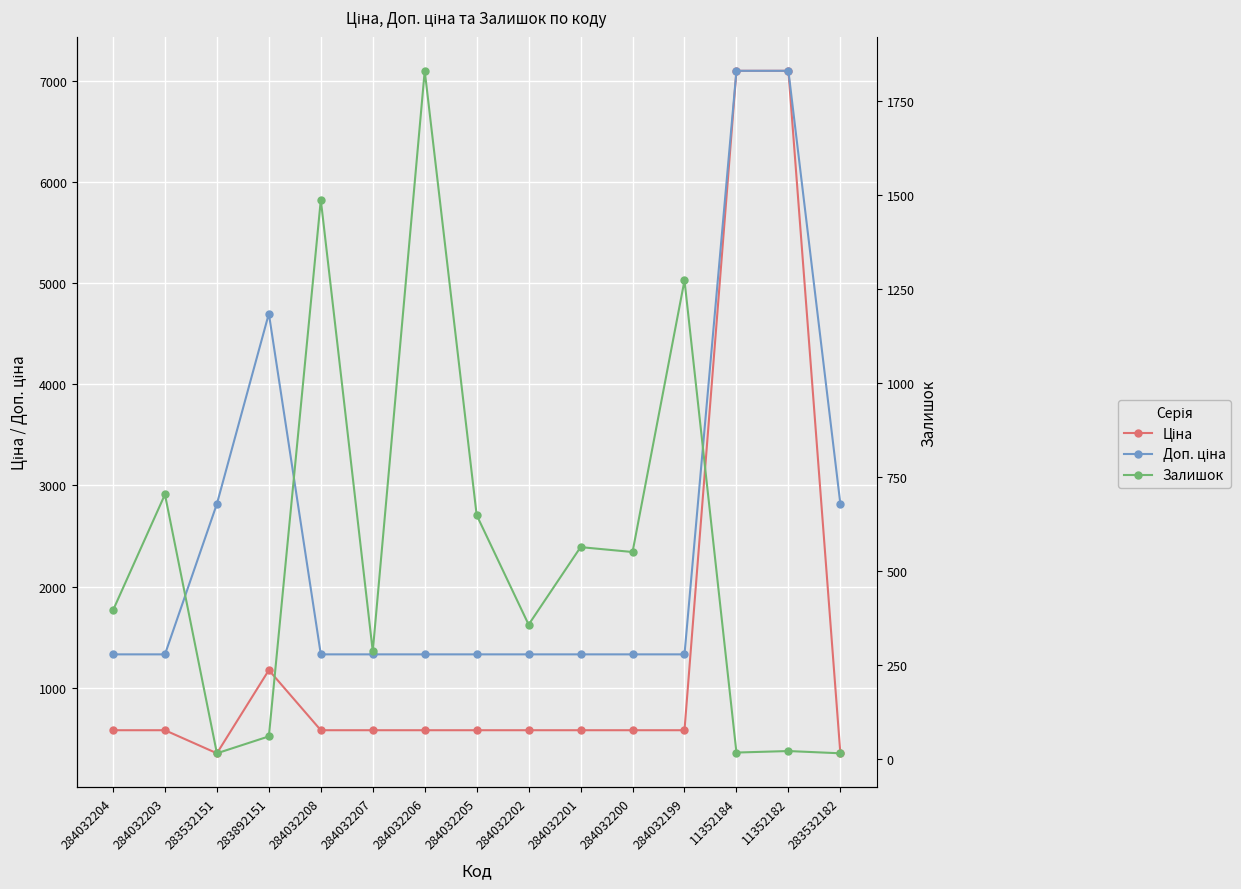

What is the spread (max minus min) of values at 283532151?

2802.0